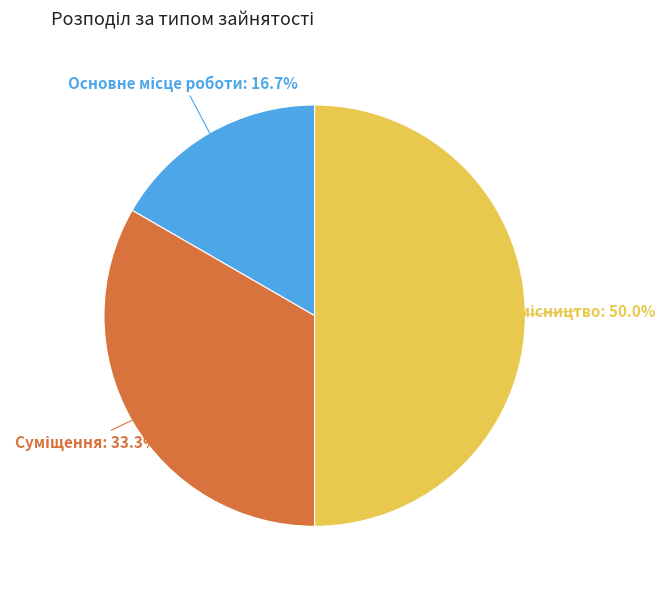

Which slice is the largest?

Сумісництво